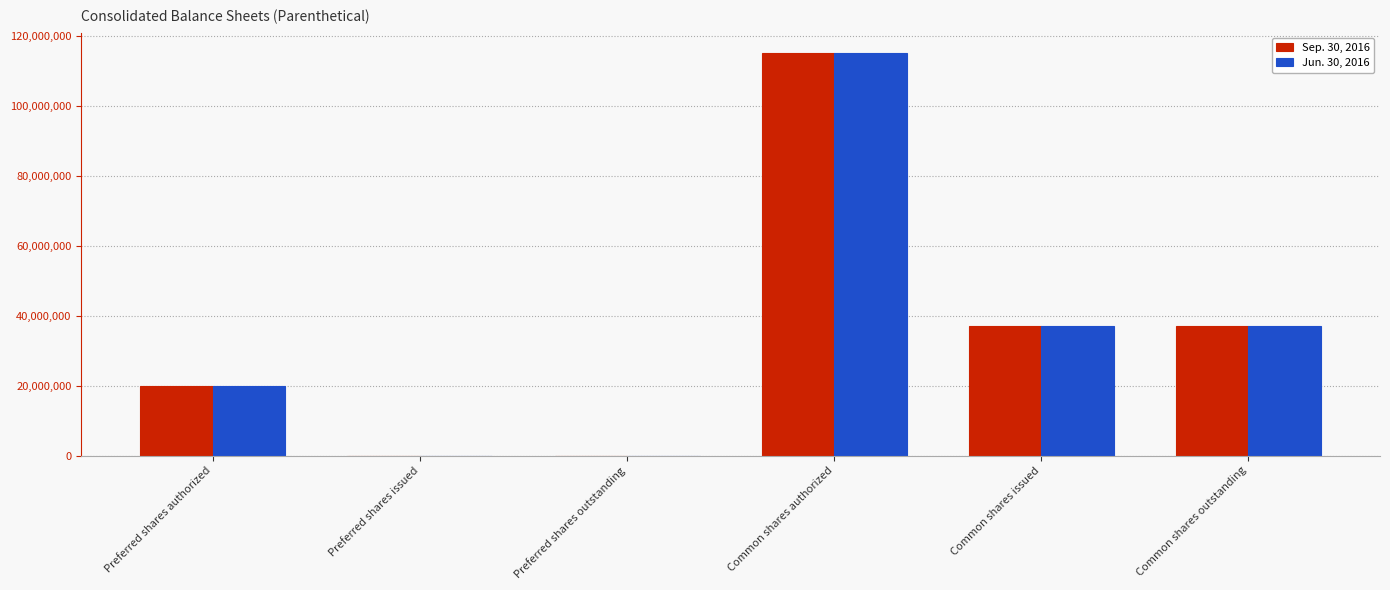

True or false: Jun. 30, 2016 has a value of 54004319 at Preferred shares issued.

False